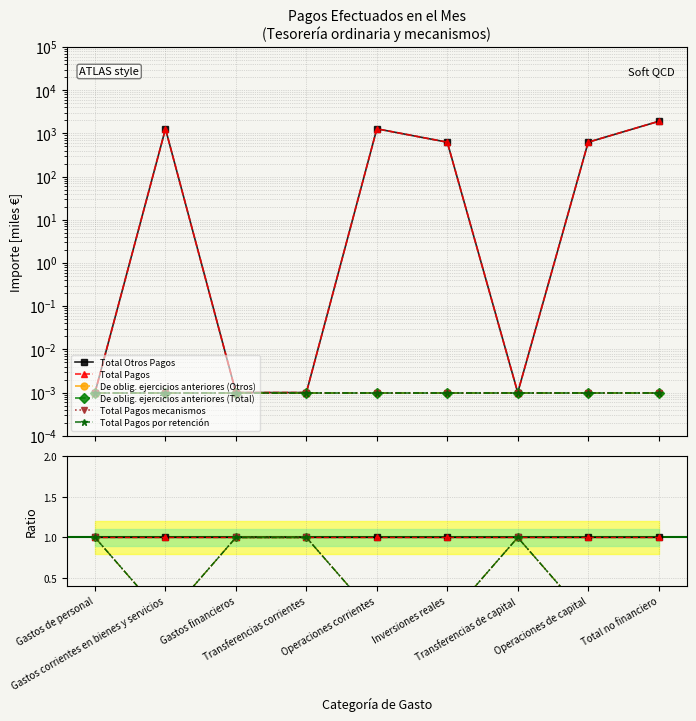

What is the label of the 9th point from the right?

Gastos de personal